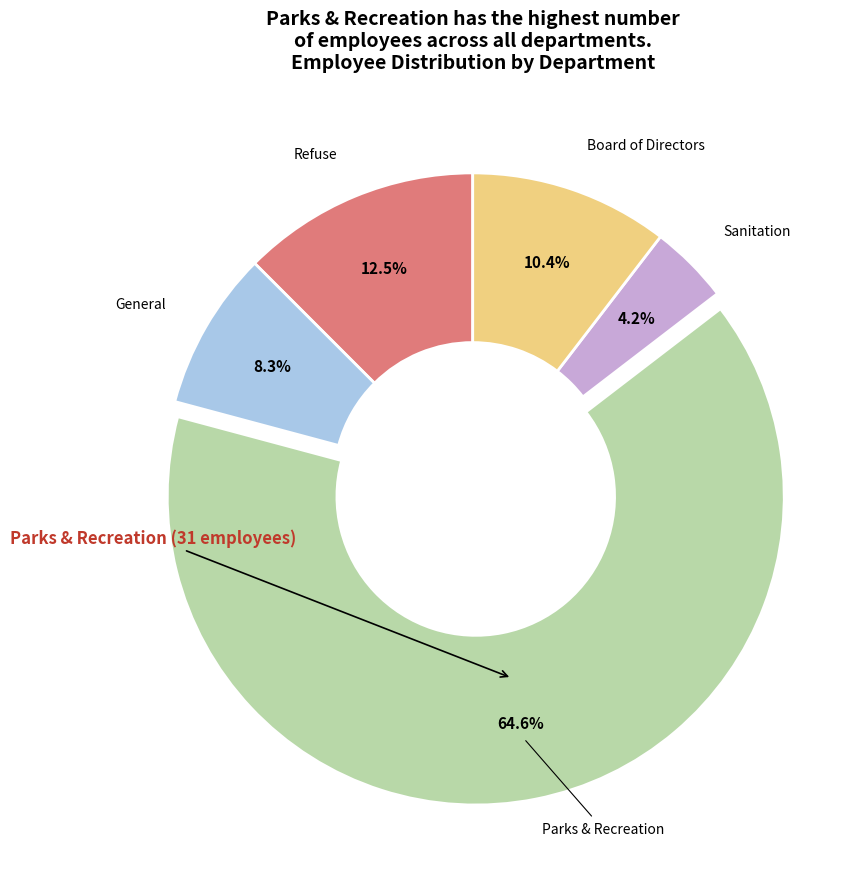

Does any single category account for the majority?

Yes